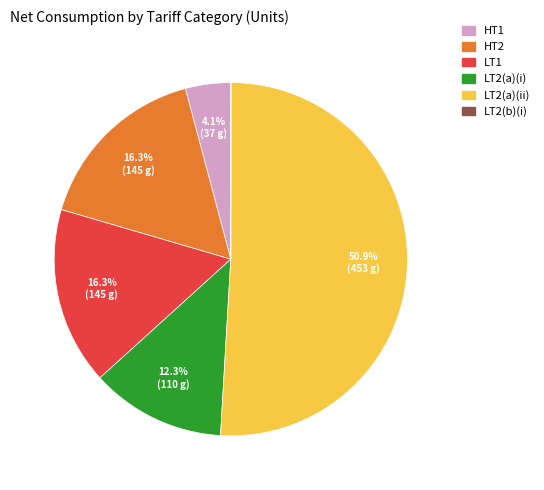

Does any single category account for the majority?

Yes